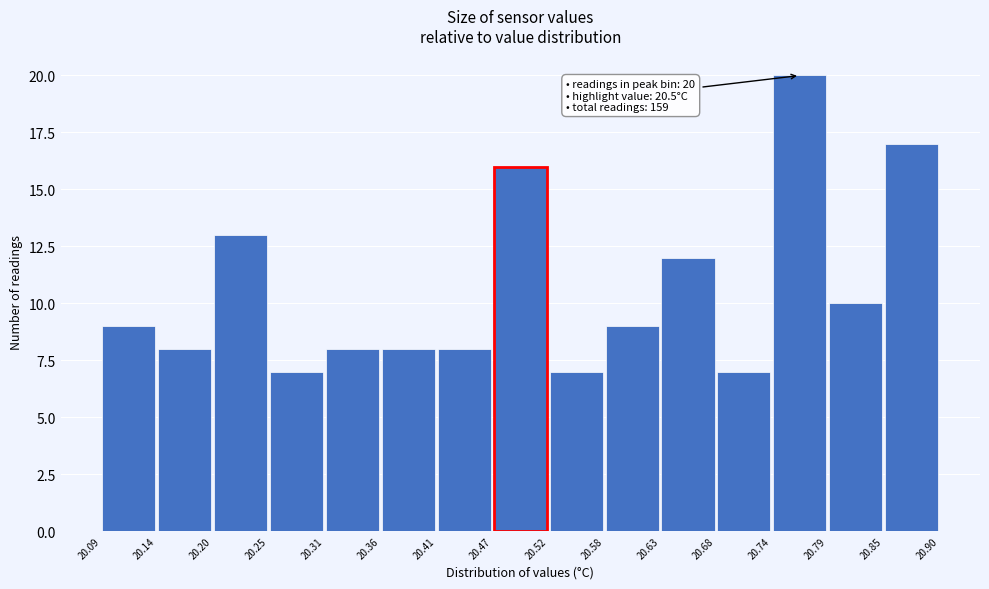

Which range on the x-axis has the tallest bar?

20.74 to 20.79